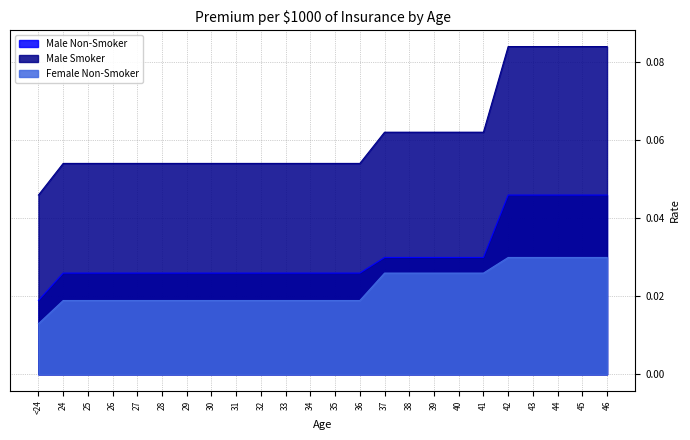

Which series has the widest spread of values?

Male Smoker